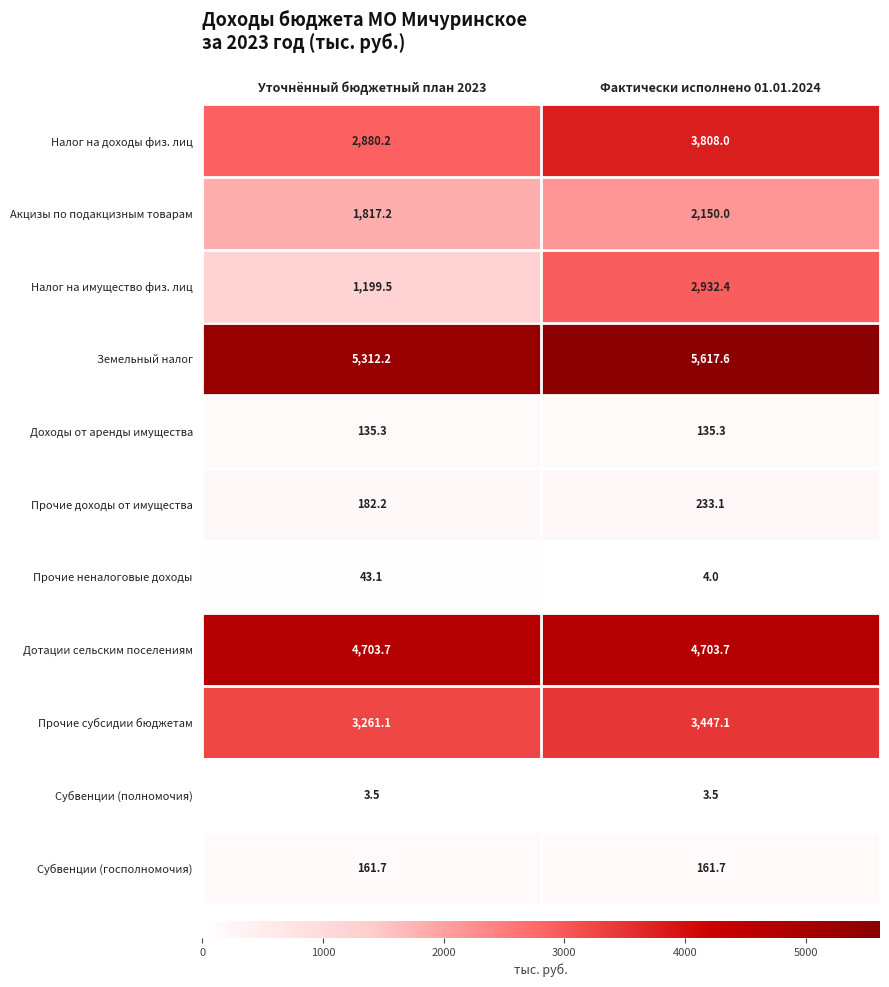

What is the difference between the highest and lowest values at Фактически исполнено 01.01.2024?

5614.1